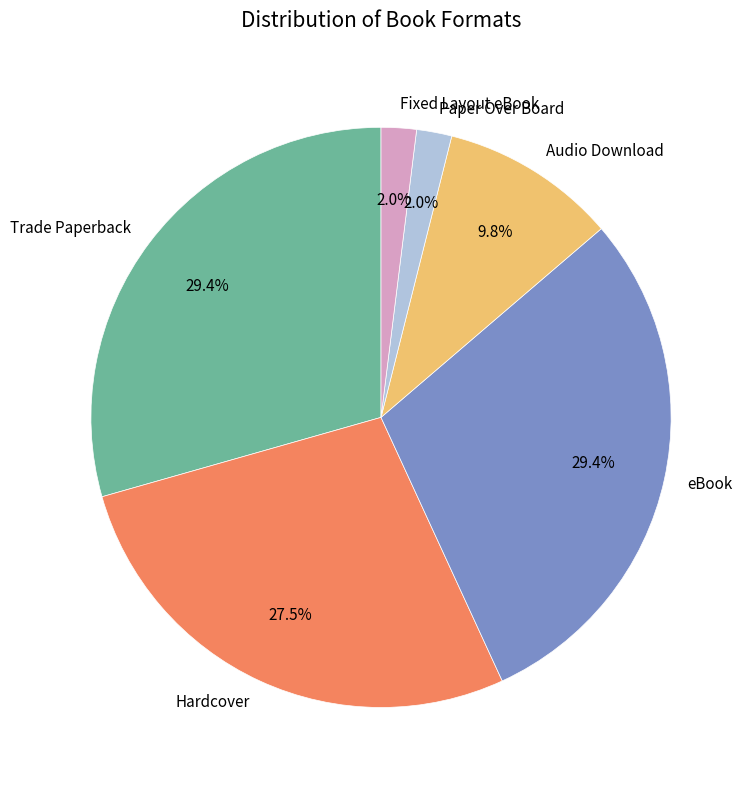

What percentage is NOT represented by Audio Download?

90.2%